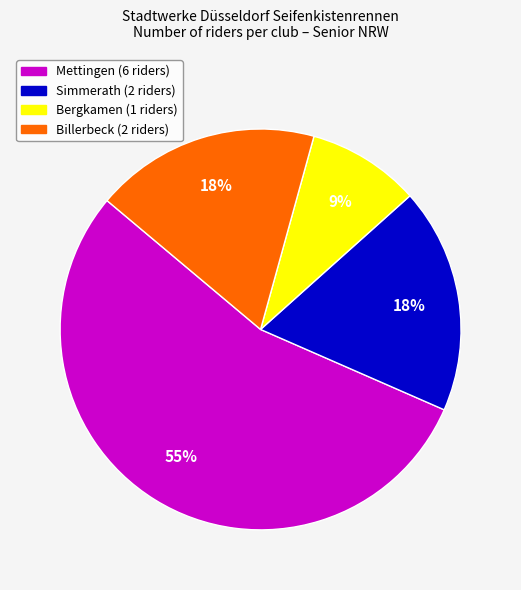

To the nearest percent, what is the average slice percentage?

25%